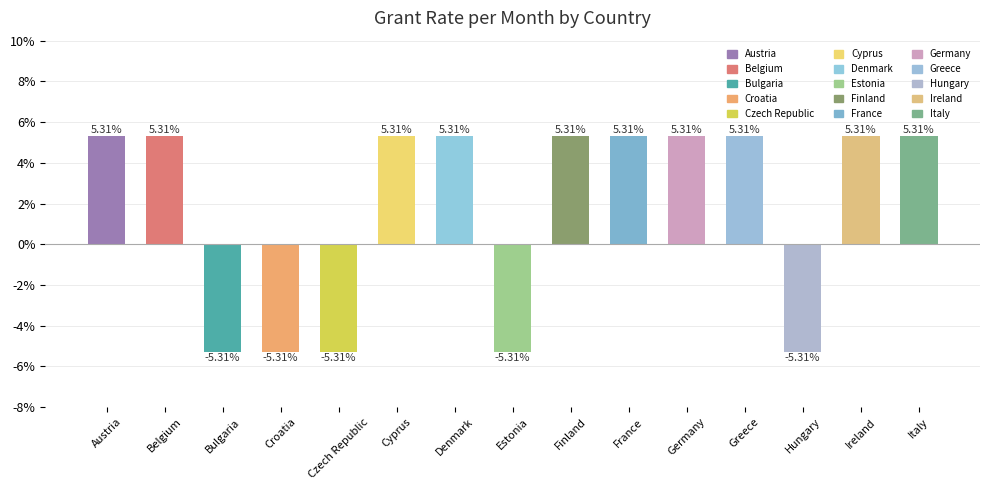

Reading left to right, list all the values displayed in this chart.

Austria=5.3	Belgium=5.3	Bulgaria=-5.3	Croatia=-5.3	Czech Republic=-5.3	Cyprus=5.3	Denmark=5.3	Estonia=-5.3	Finland=5.3	France=5.3	Germany=5.3	Greece=5.3	Hungary=-5.3	Ireland=5.3	Italy=5.3